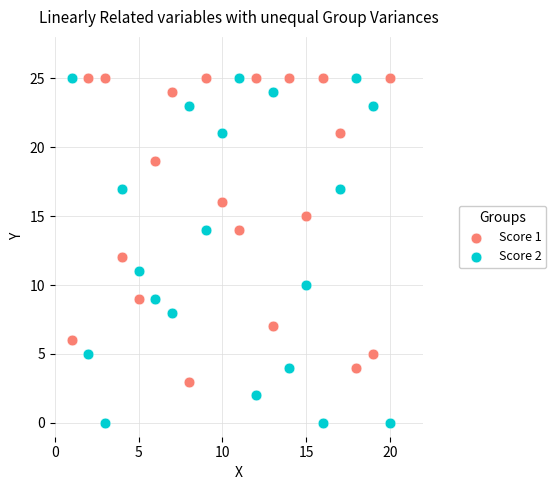

What is the X range (max minus min) for the scatter plot?

19